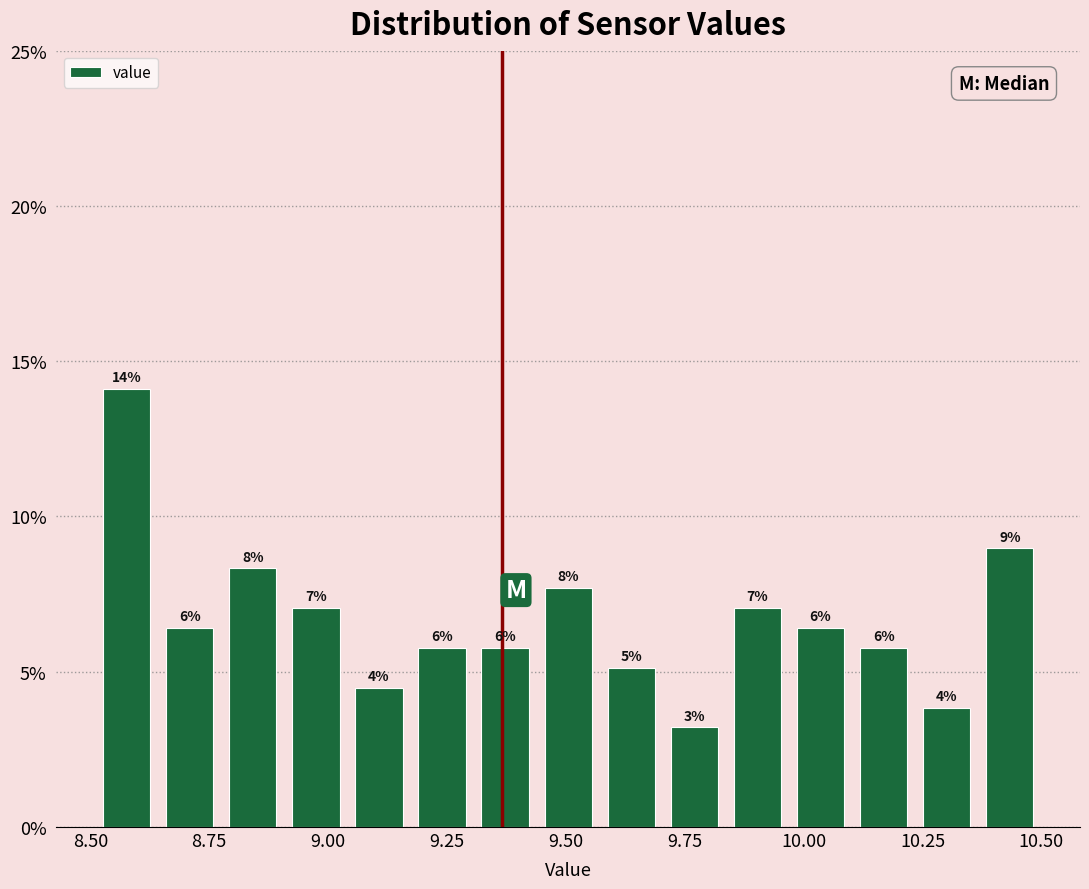

Around what value on the x-axis is the tallest bar? Give the approximate position of its centre, as read against the axis.

8.60